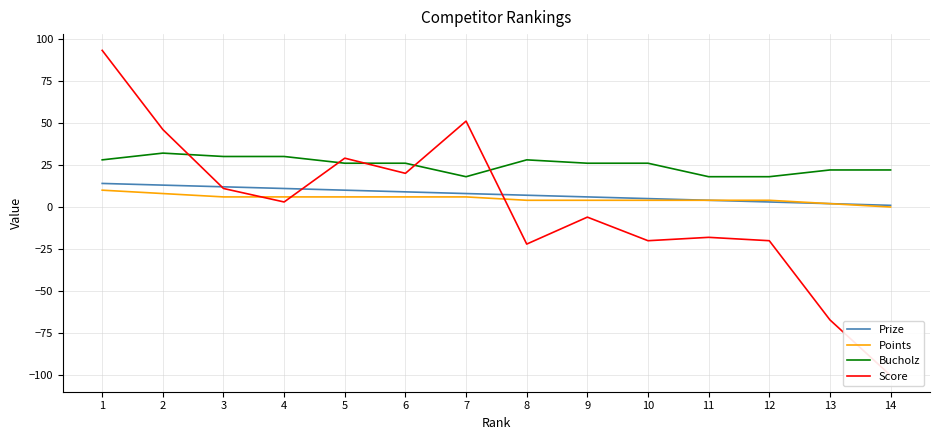

What is the difference between the maximum and minimum values in the Score series?

193